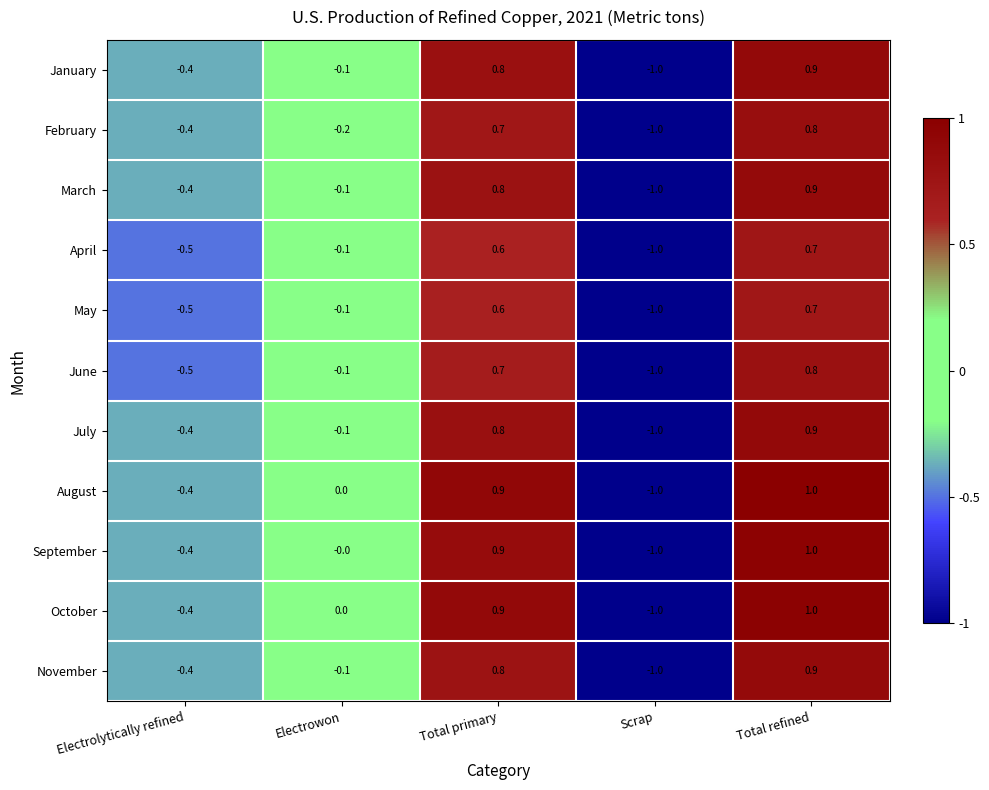

At which label is November closest to 0?

Electrowon